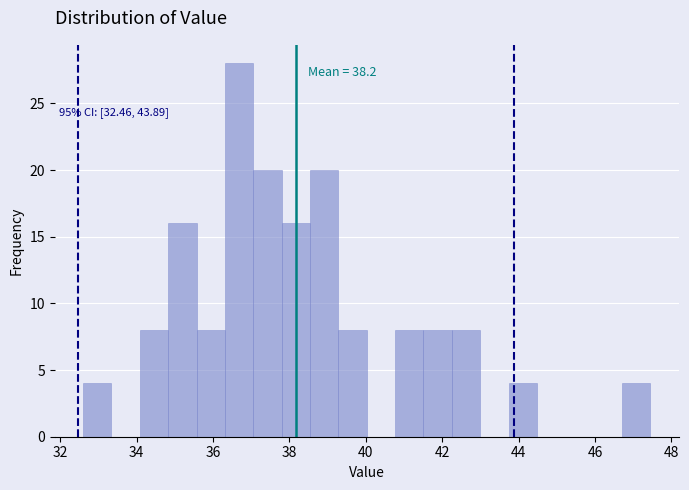

Read against the x-axis, roughly where is the centre of the tallest bar?

36.6